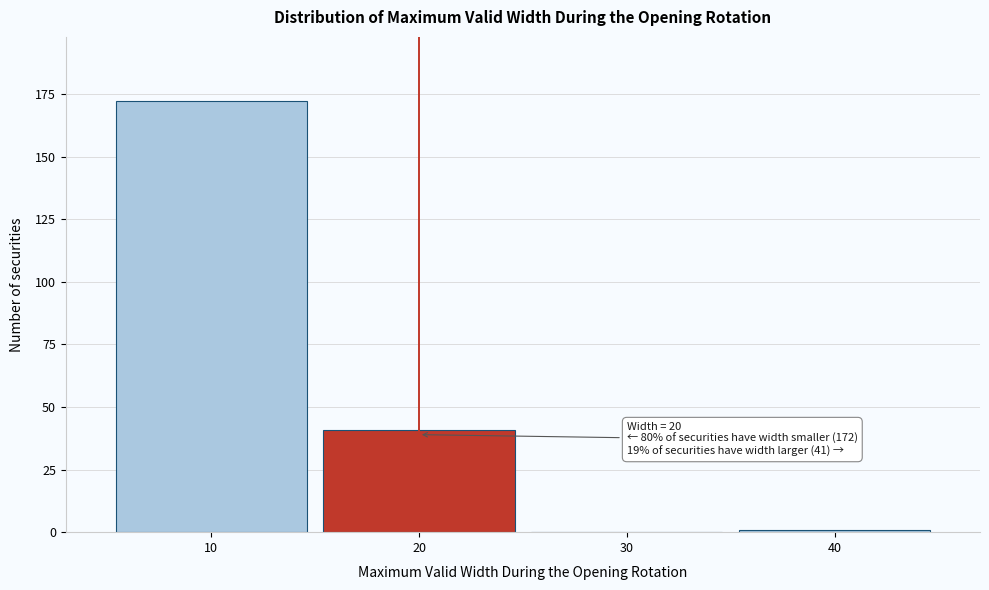

Which range on the x-axis has the tallest bar?

5 to 15